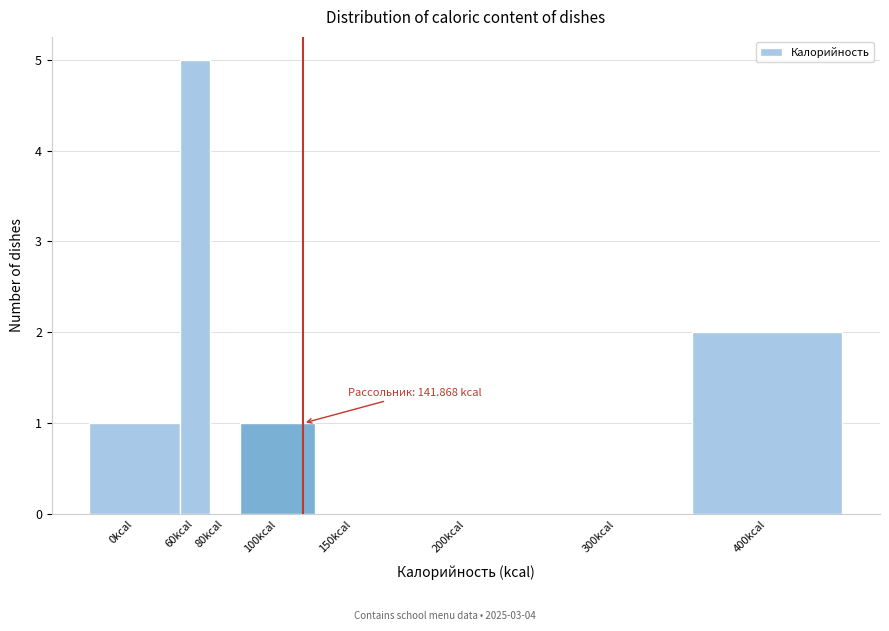

Reading left to right, what are all the values shown in this chart?

0kcal=1	60kcal=5	80kcal=0	100kcal=1	150kcal=0	200kcal=0	300kcal=0	400kcal=2